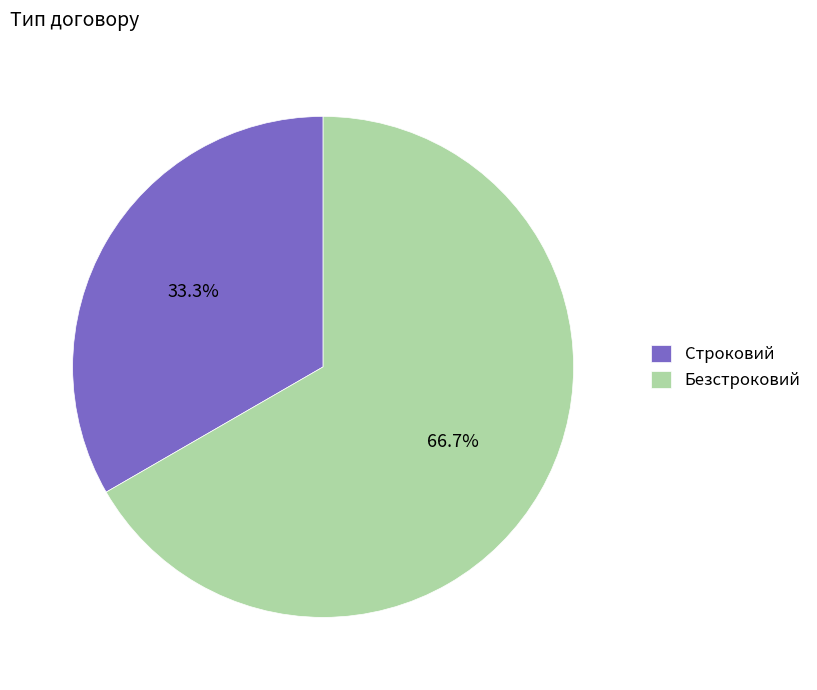

What is the majority slice?

Безстроковий